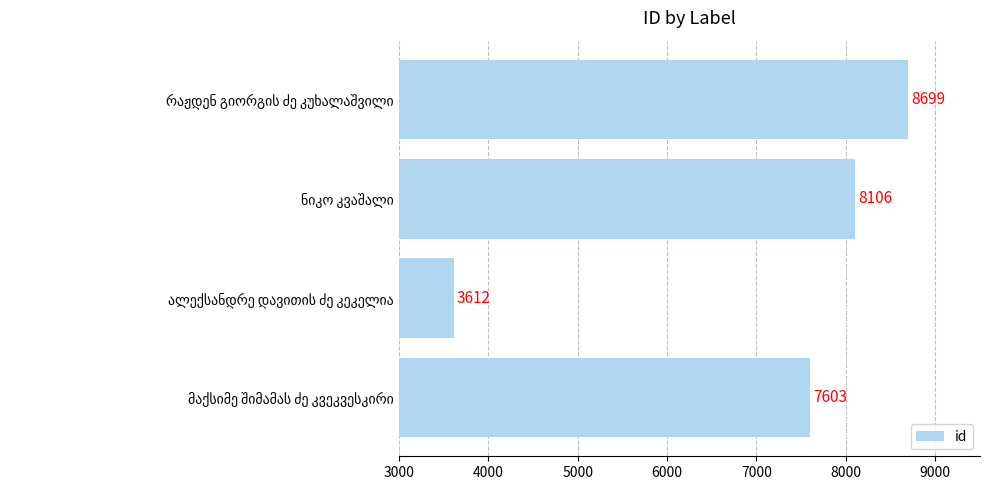

What is the difference between the maximum and minimum values?

5087